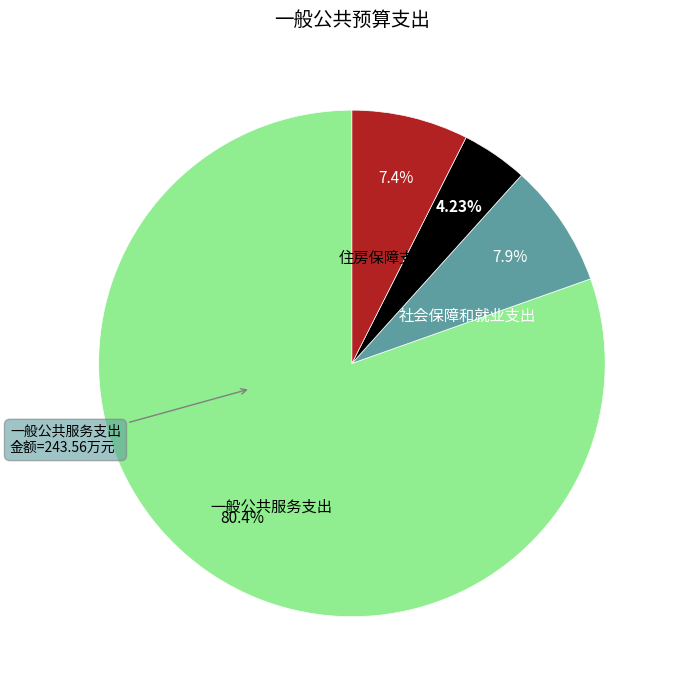

Is there any slice that represents more than half of the pie?

Yes